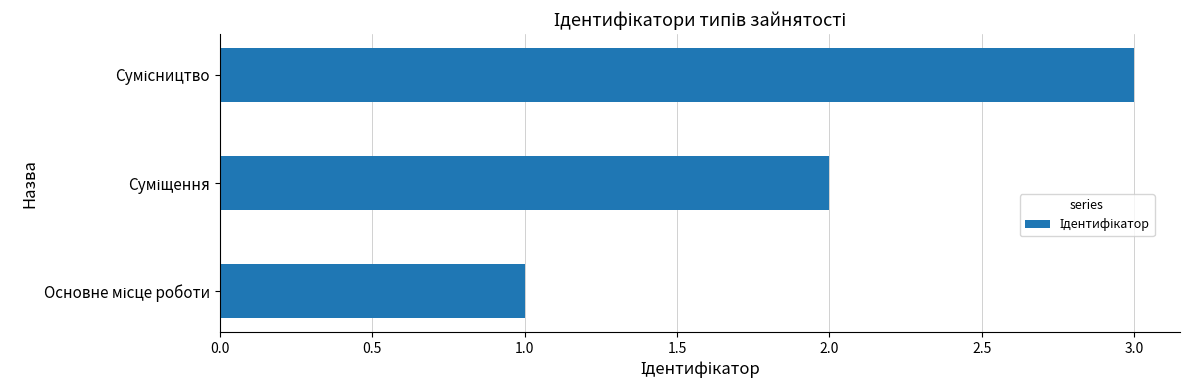

What is the sum of all values?

6